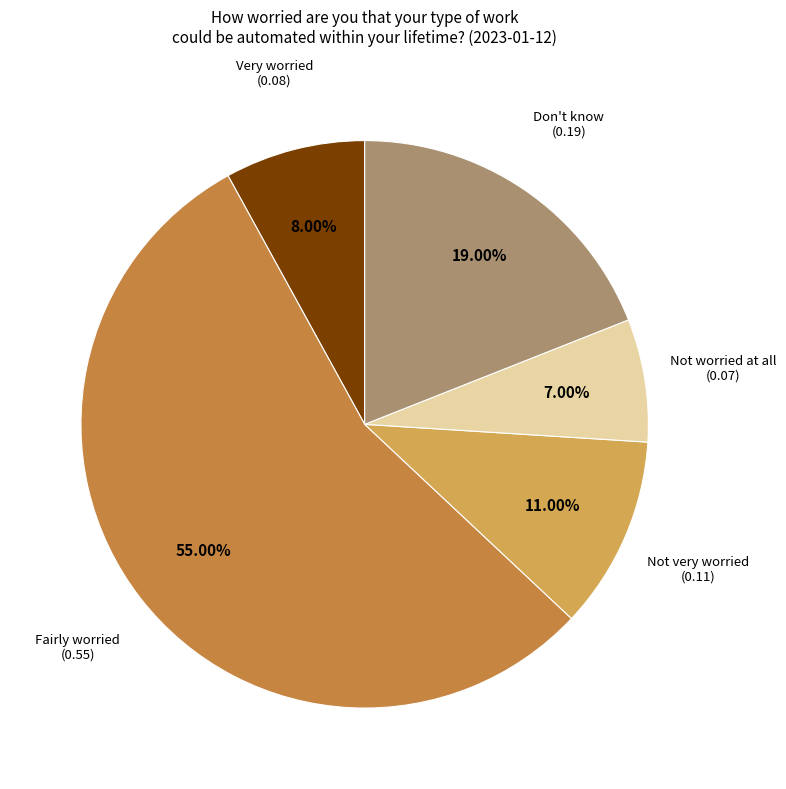

Is there a majority slice in this chart?

Yes